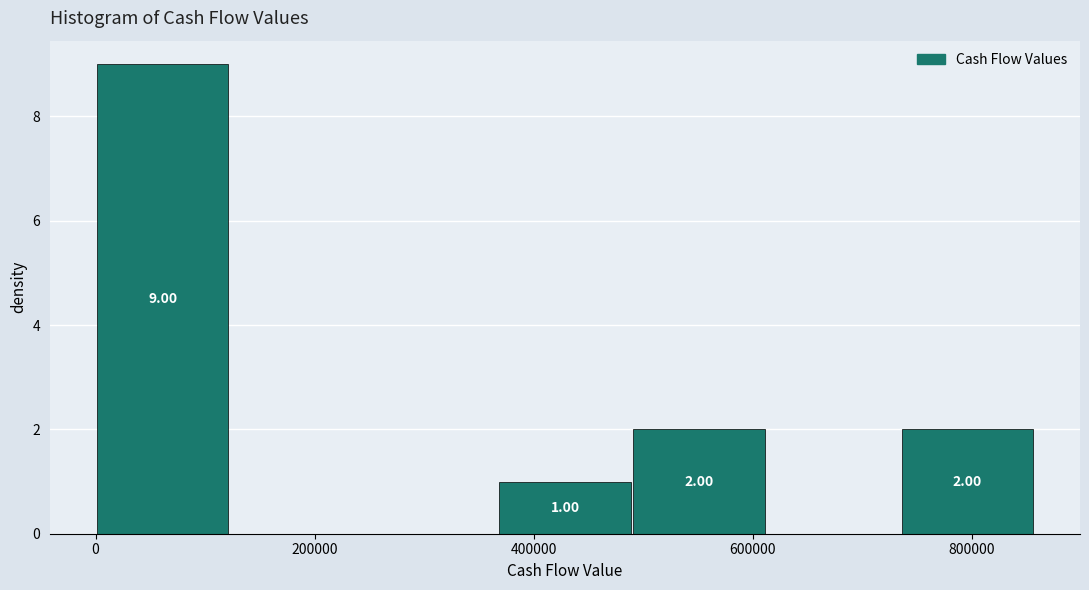

Which range on the x-axis has the tallest bar?

0 to 120000